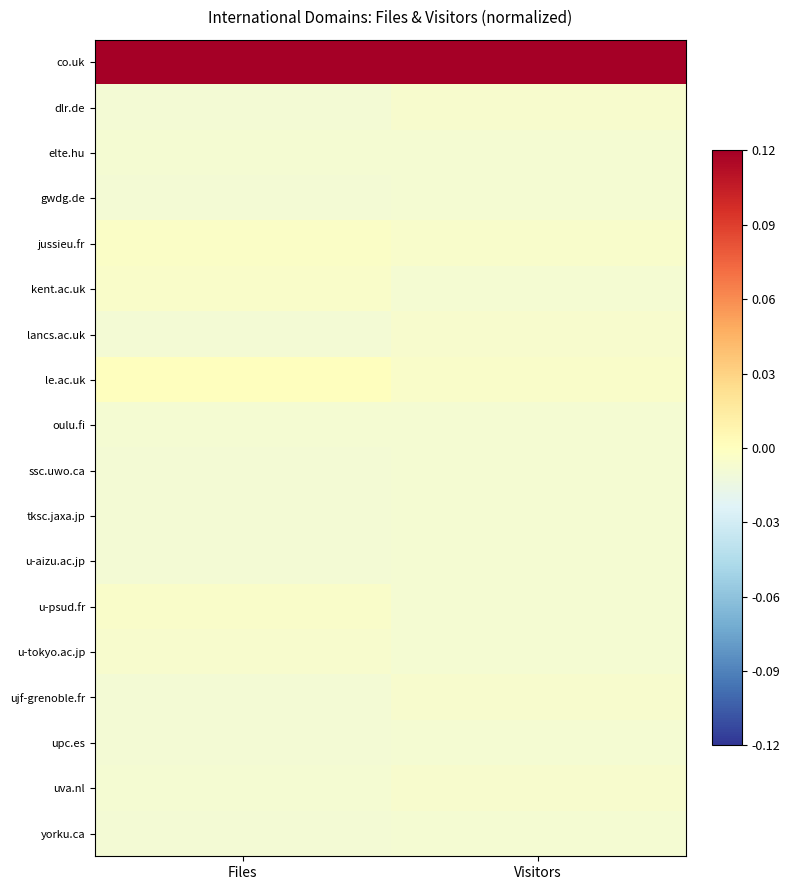

List the series in order of their peak value, lowest first.

elte.hu, gwdg.de, oulu.fi, ssc.uwo.ca, tksc.jaxa.jp, u-aizu.ac.jp, upc.es, yorku.ca, dlr.de, lancs.ac.uk, ujf-grenoble.fr, uva.nl, u-tokyo.ac.jp, kent.ac.uk, u-psud.fr, jussieu.fr, le.ac.uk, co.uk